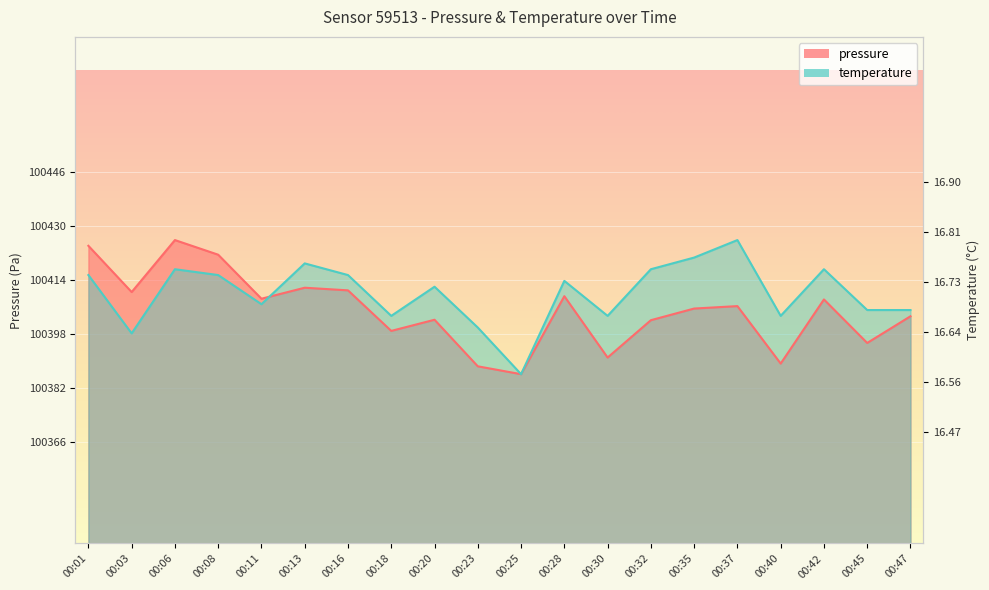

The temperature series shows 172338.7 at 00:03. True or false?

False